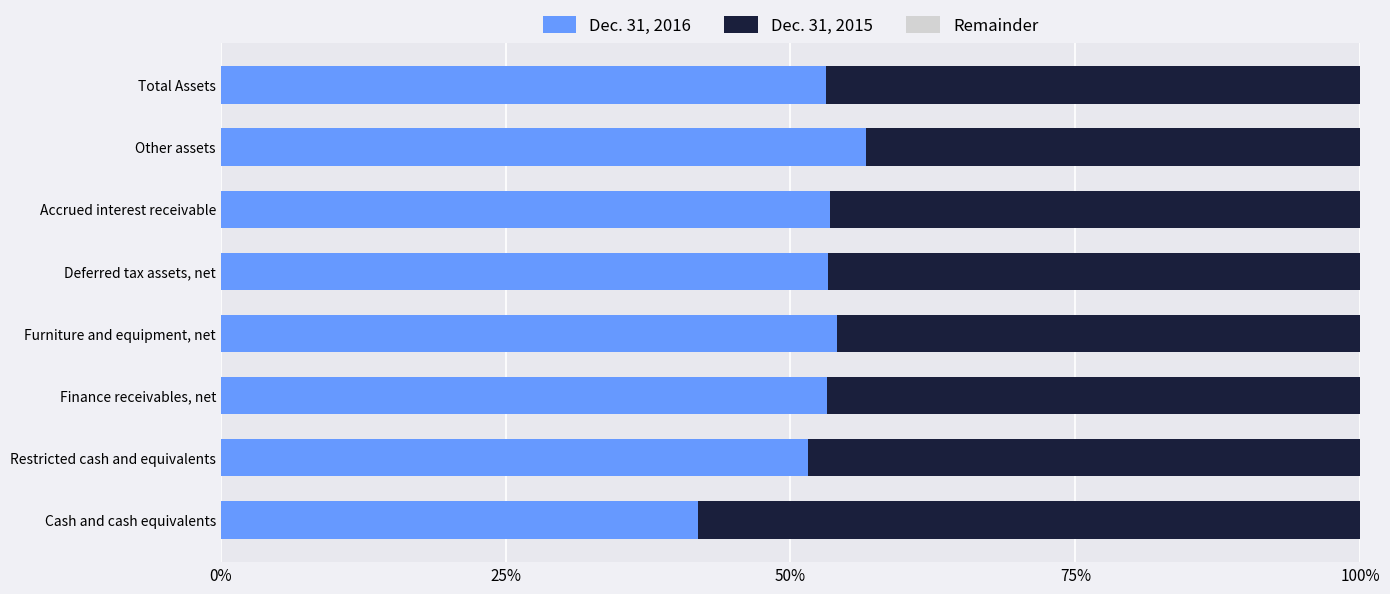

What is the minimum value for Dec. 31, 2016?

41.9